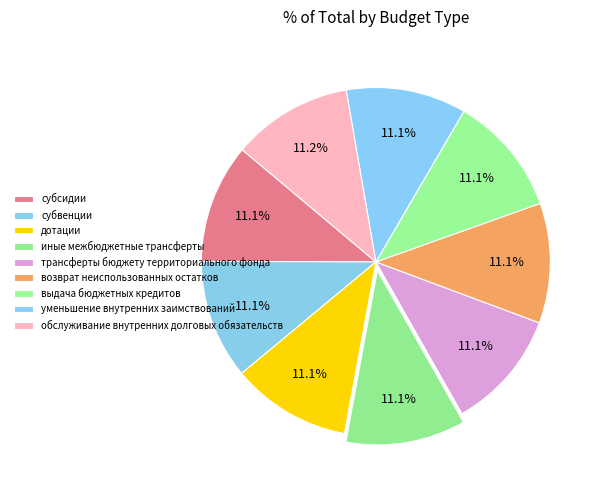

Does дотации represent more than half of the total?

No